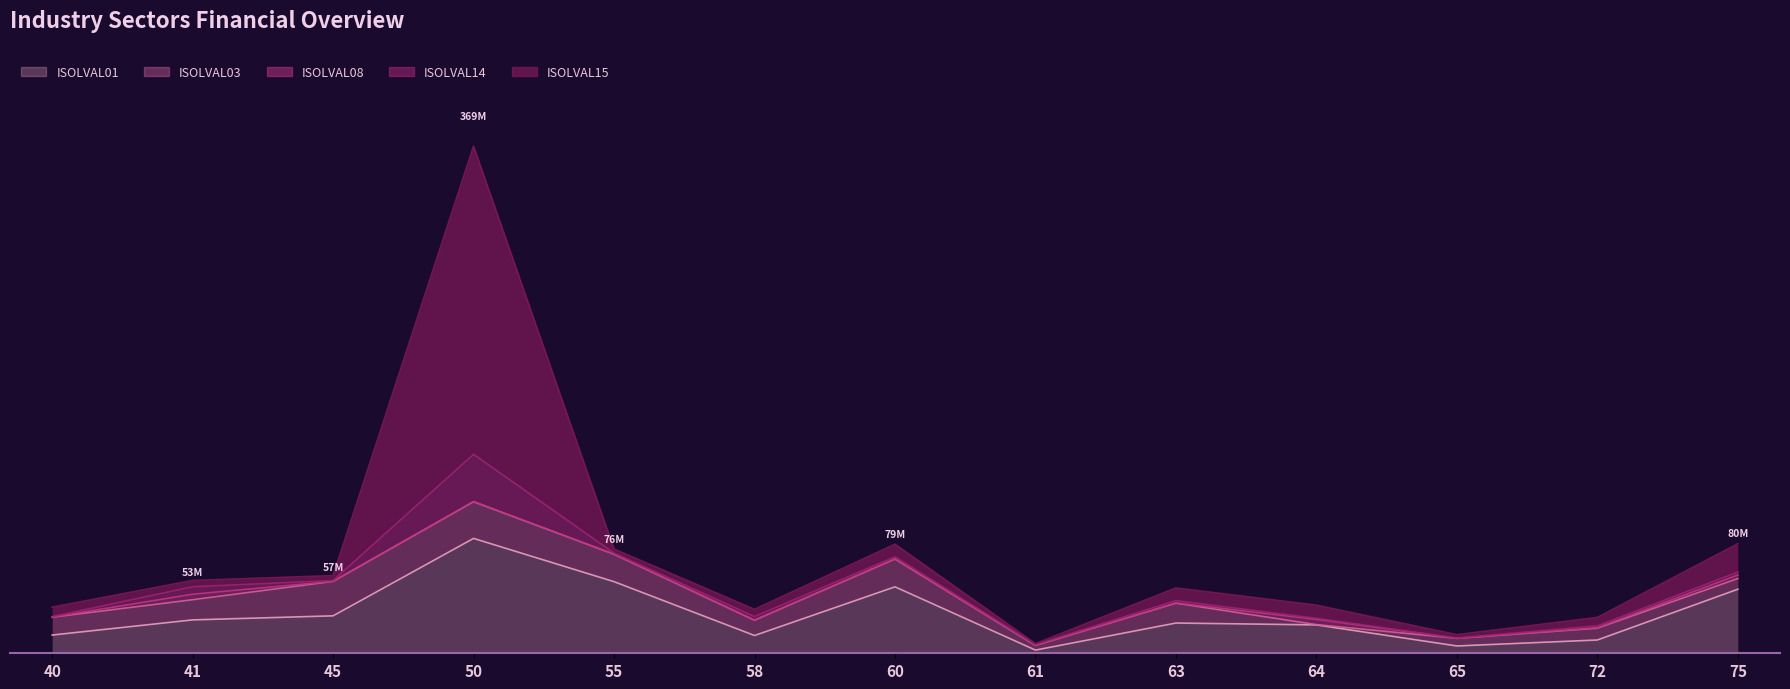

True or false: ISOLVAL08 has more than 0 points higher than both neighbors.

True